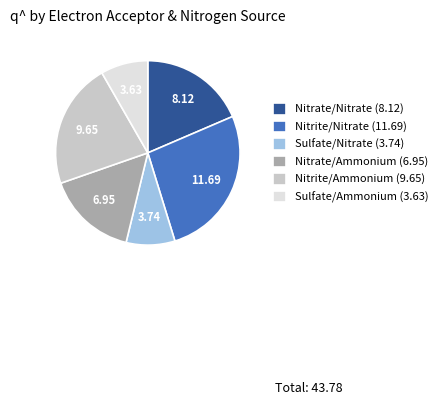

Approximately how many times larger is the value at Nitrite/Nitrate (11.69) compared to Nitrite/Ammonium (9.65)?

1.2